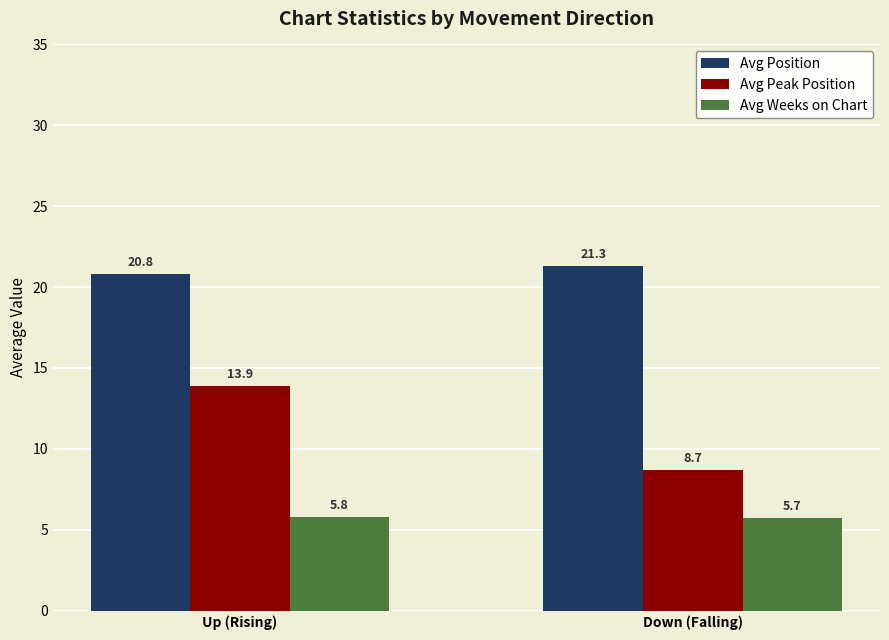

Which category has the lowest value in the Avg Position series?

Up (Rising)